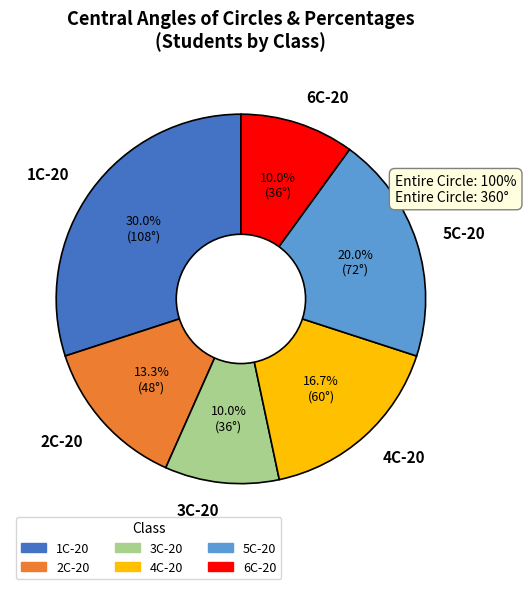

Is there any slice that represents more than half of the pie?

No